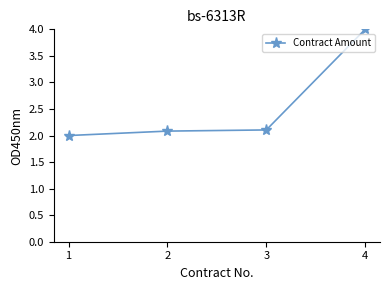

What is the value of the 3rd point from the left?

2.1